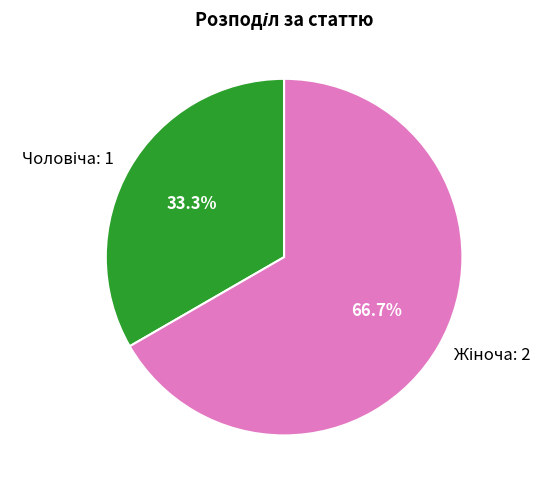

How many slices are in this pie chart?

2